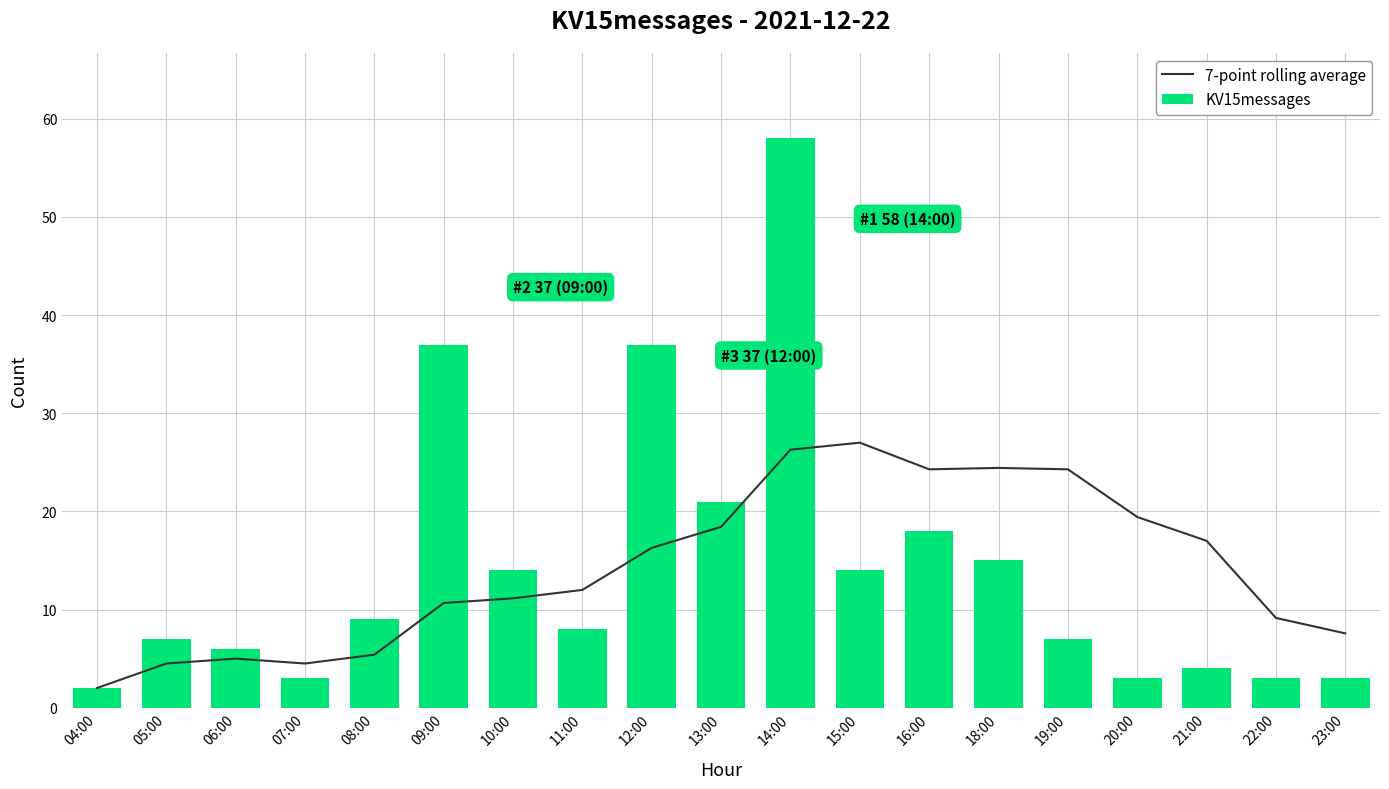

At which category is the sum across all series the highest?

14:00